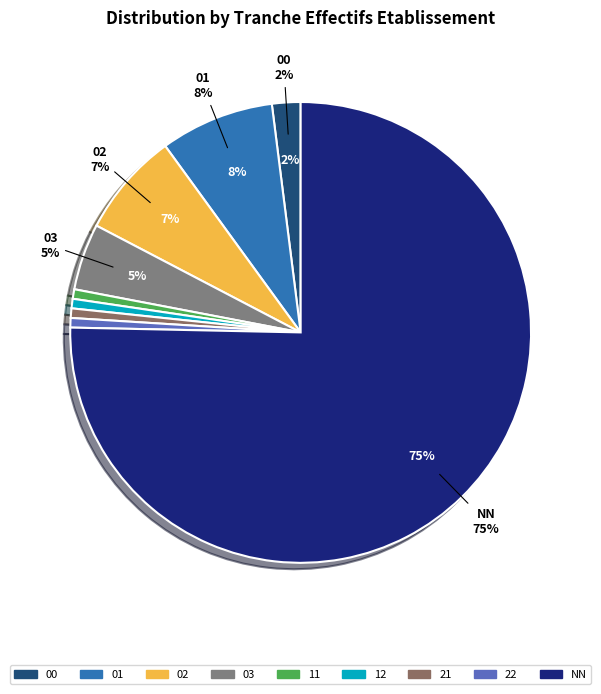

Combined, what portion of the pie is 03 and 00?

6.7%